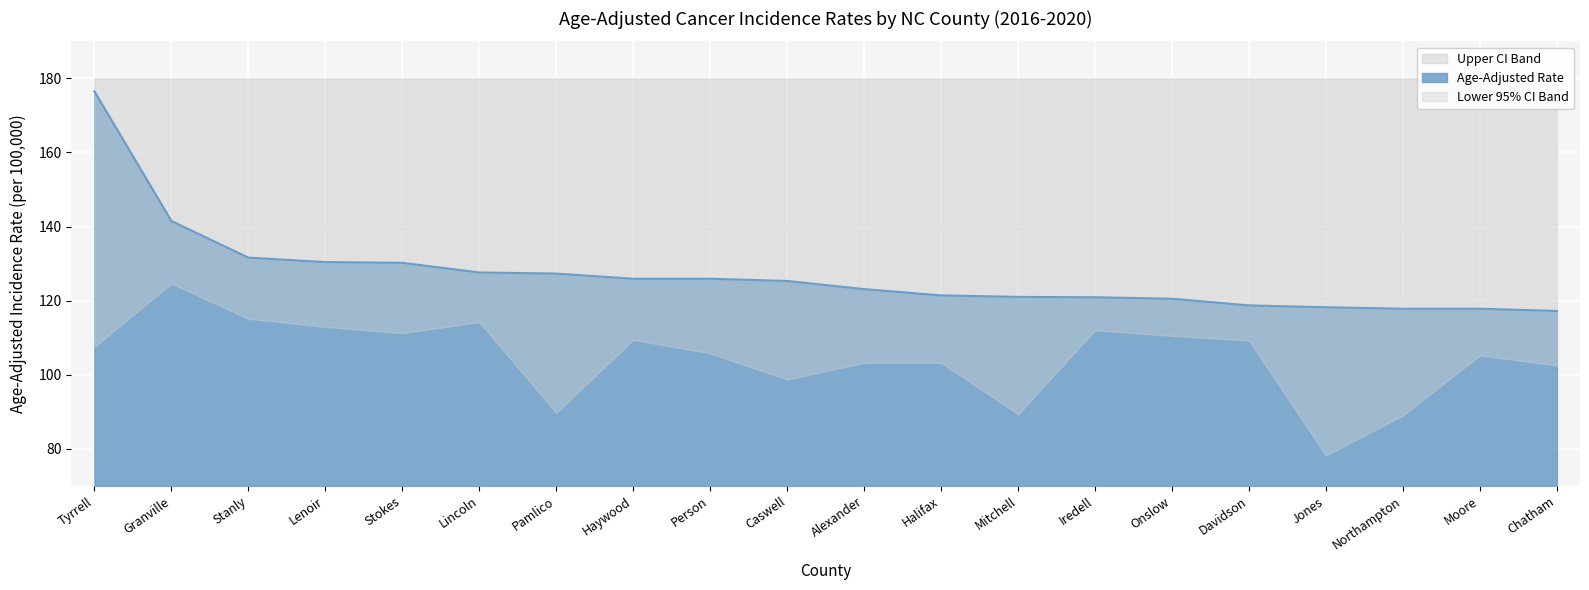

Rank the categories by value from lowest to highest.

Chatham, Northampton, Moore, Jones, Davidson, Onslow, Iredell, Mitchell, Halifax, Alexander, Caswell, Haywood, Person, Pamlico, Lincoln, Stokes, Lenoir, Stanly, Granville, Tyrrell